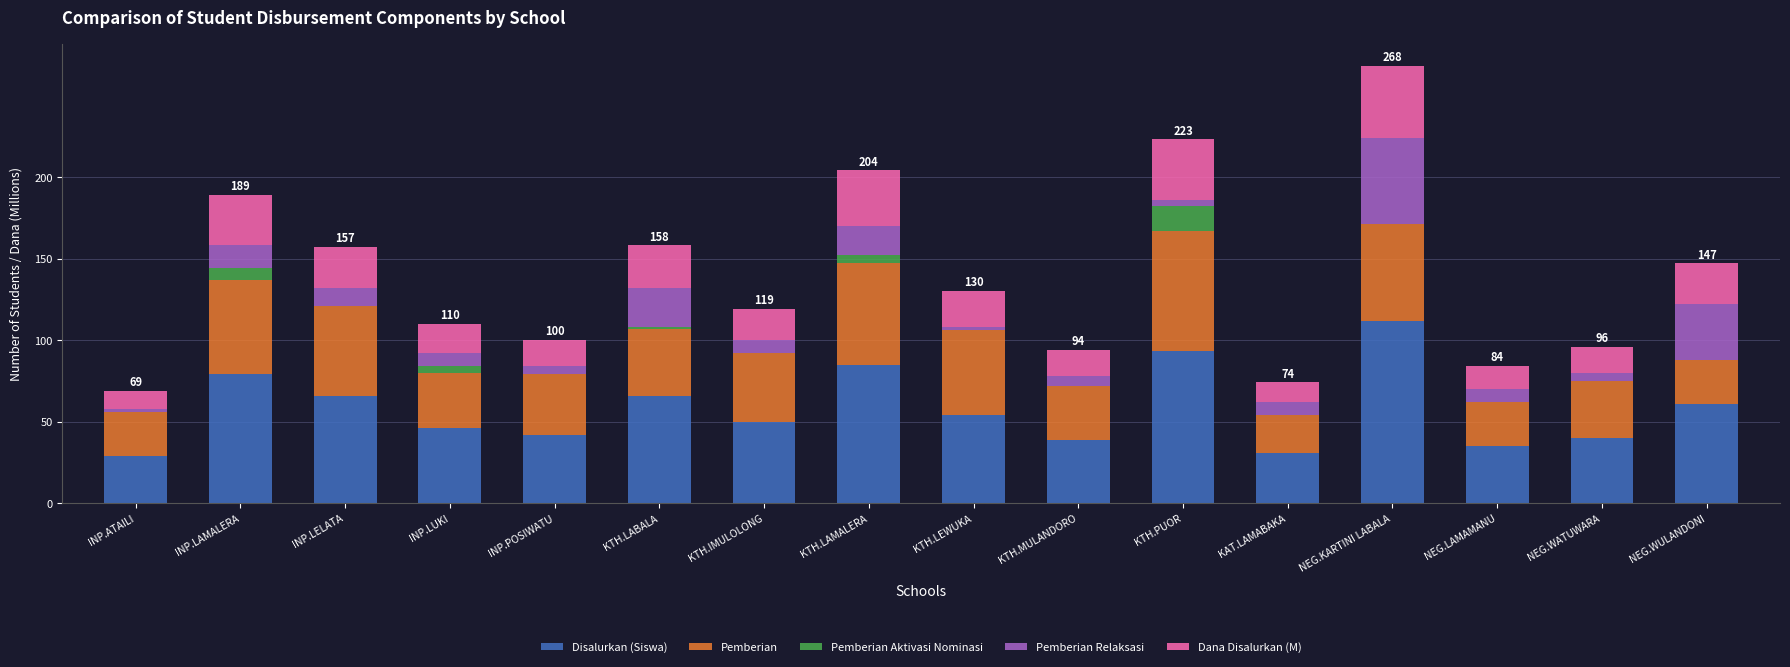

What is the maximum value for Disalurkan (Siswa)?

112